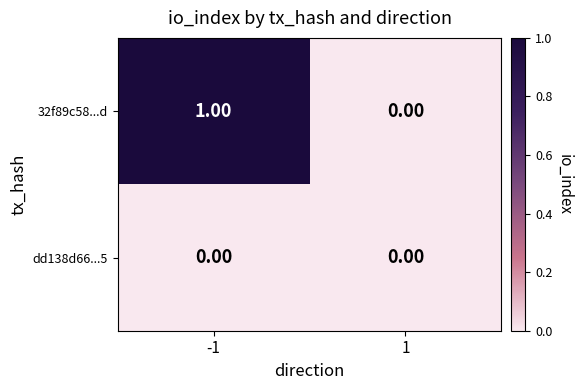

Rank the categories by 32f89c58...d value from lowest to highest.

1, -1